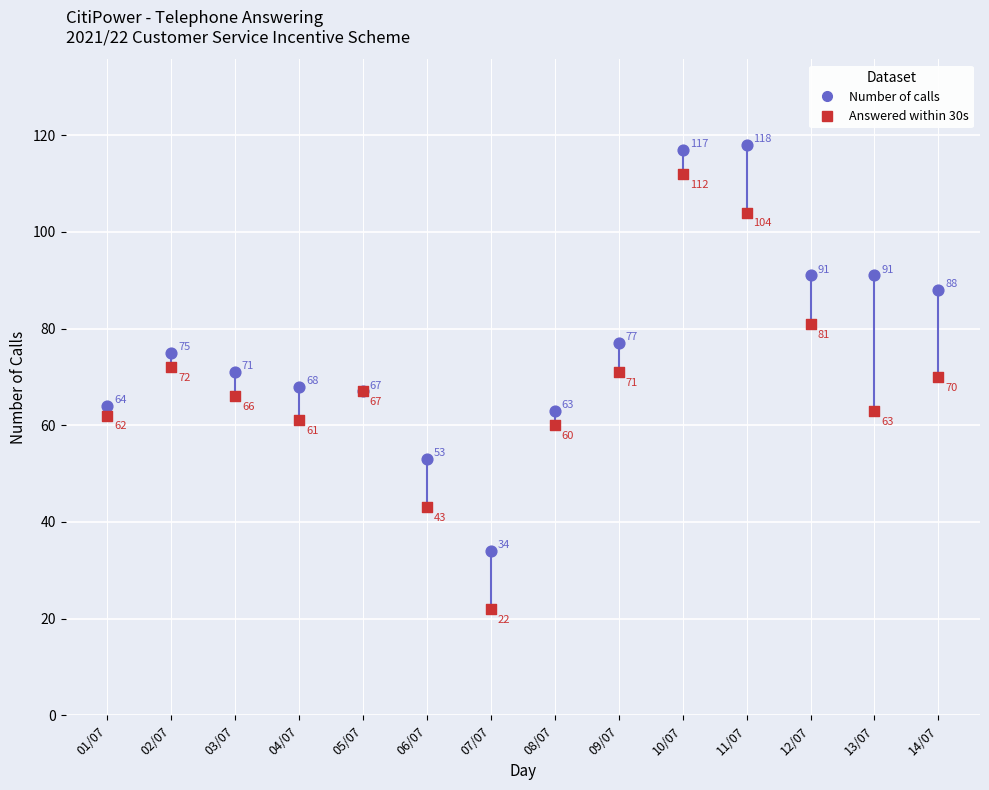

Across all series, what Y value is closest to 70?

70